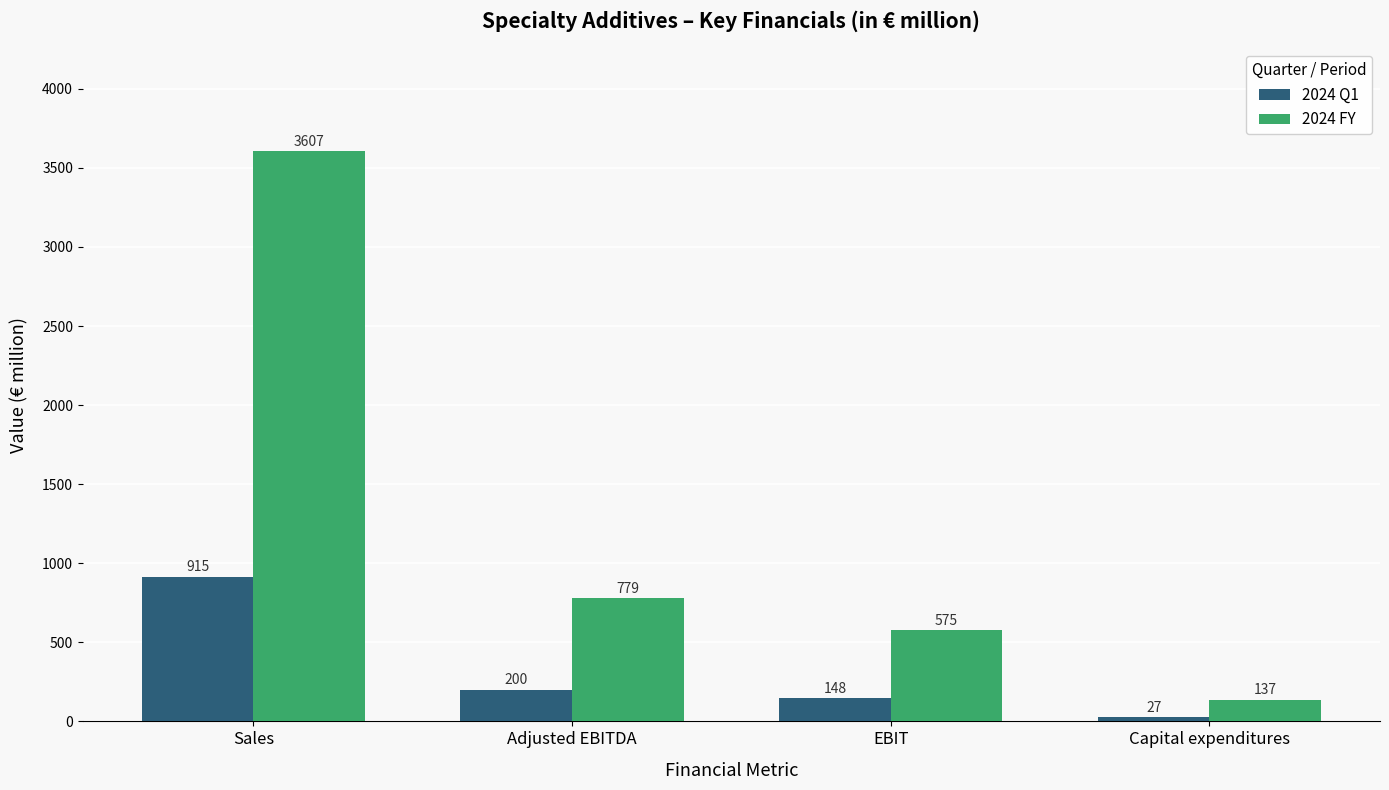

True or false: 2024 FY has a value of 137 at Capital expenditures.

True